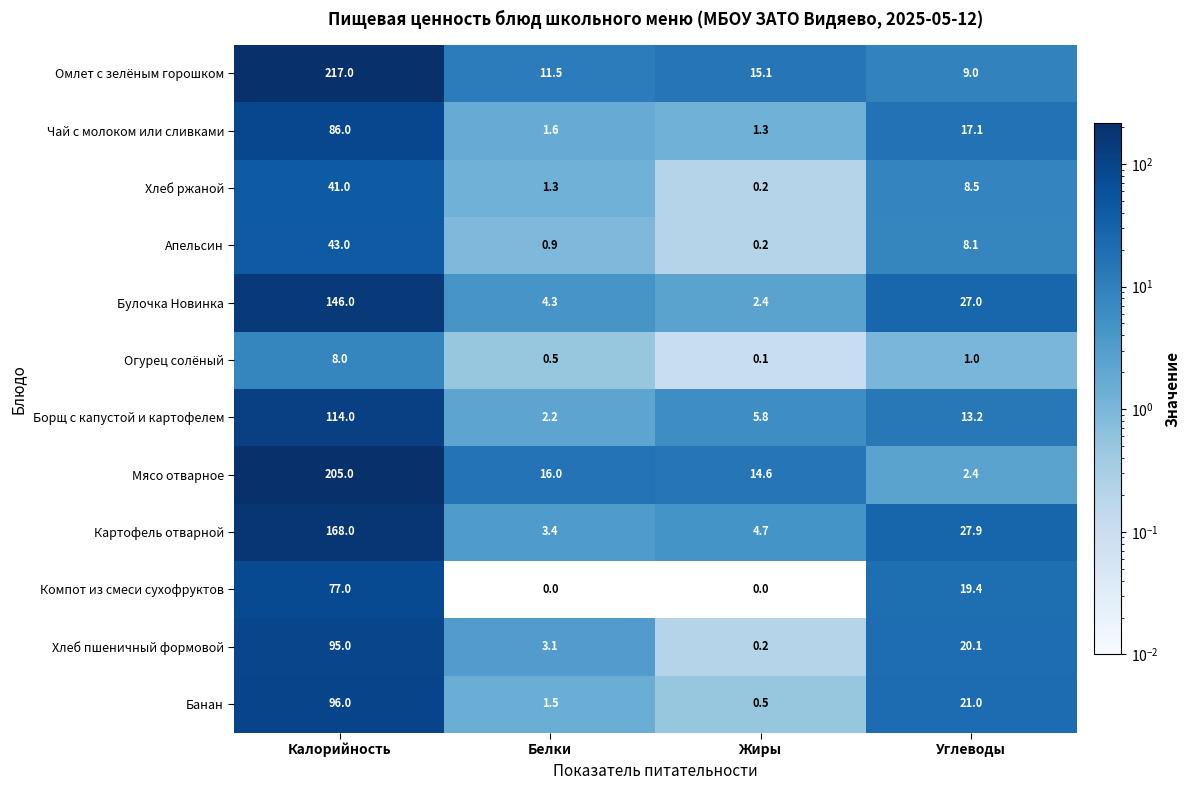

At which label does Чай с молоком или сливками reach its peak?

Калорийность